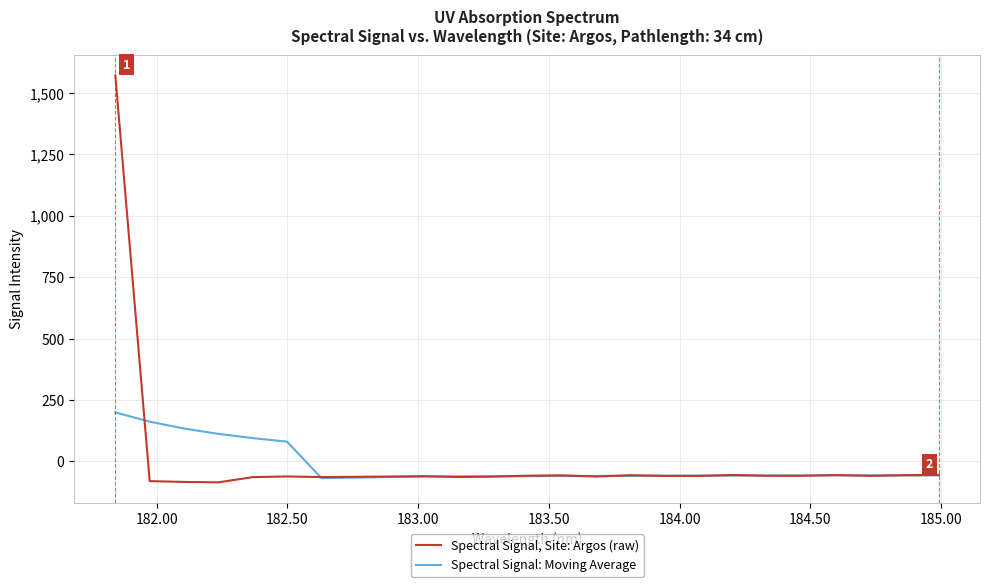

What are all the series names shown in the legend?

Spectral Signal, Site: Argos (raw), Spectral Signal: Moving Average